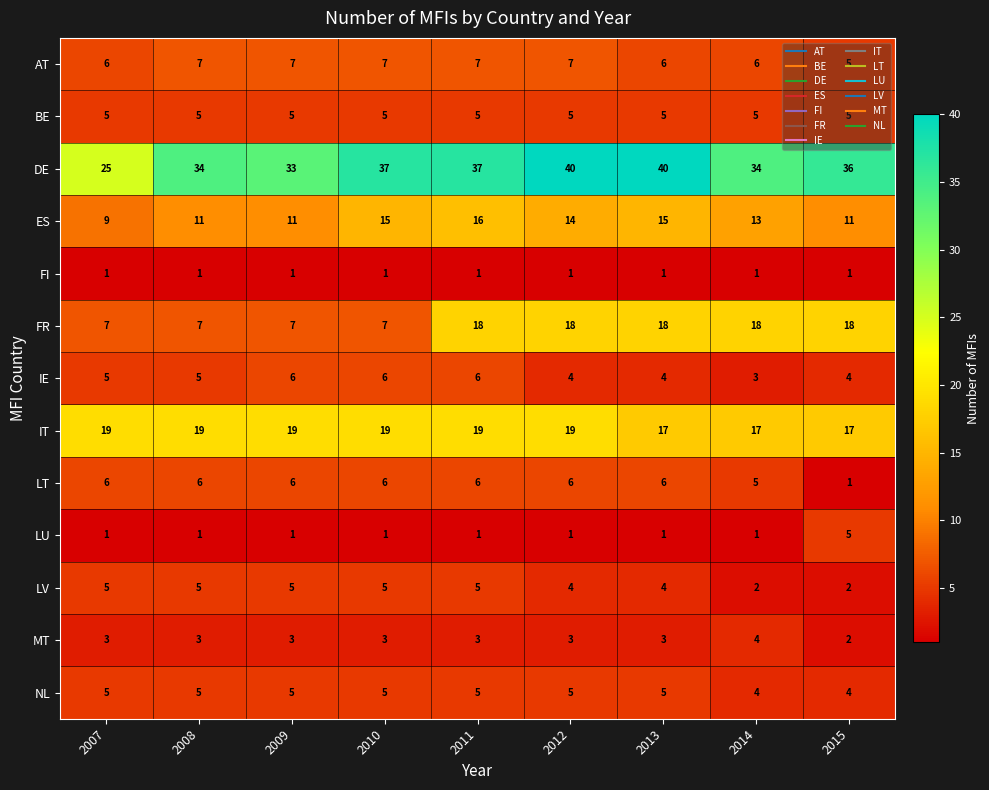

Read the FR value at 2014.

18